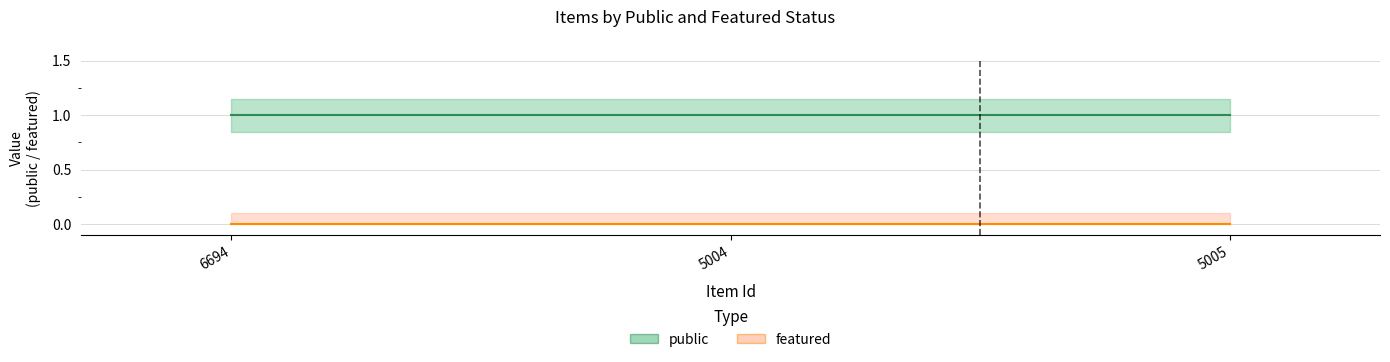

Rank the categories by public value from lowest to highest.

6694, 5004, 5005